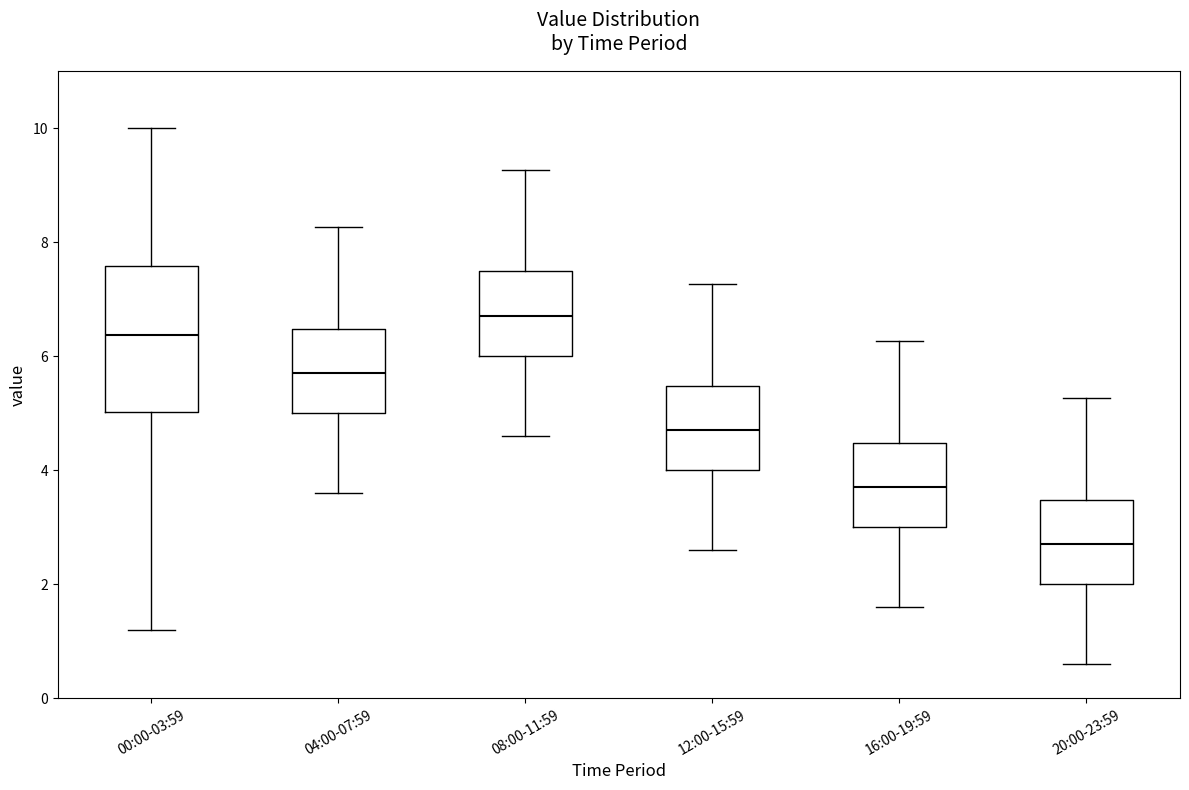

Which box has the highest median line?

08:00-11:59